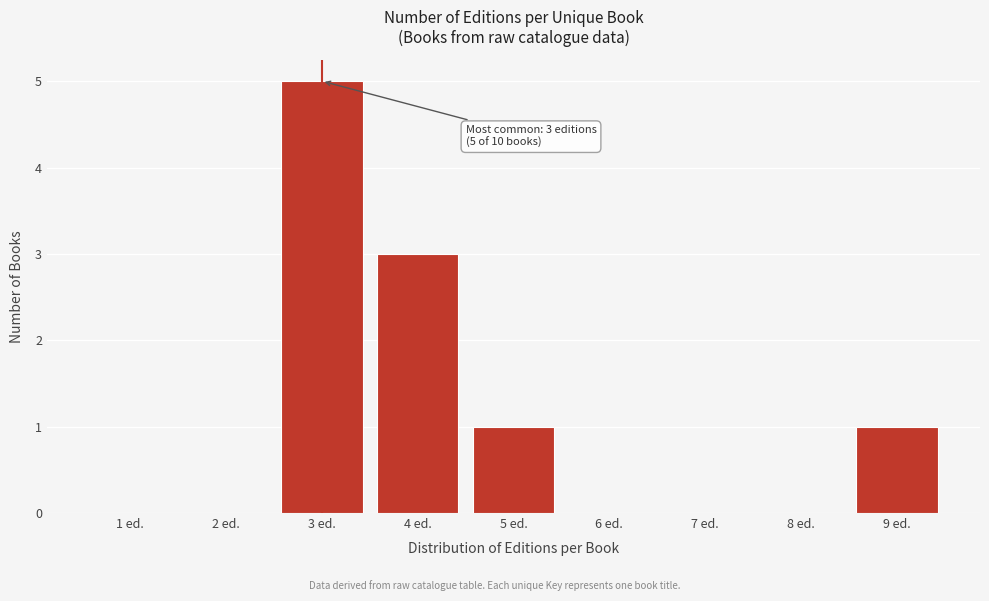

Over which range of the x-axis is the bar tallest?

2.5 to 3.5